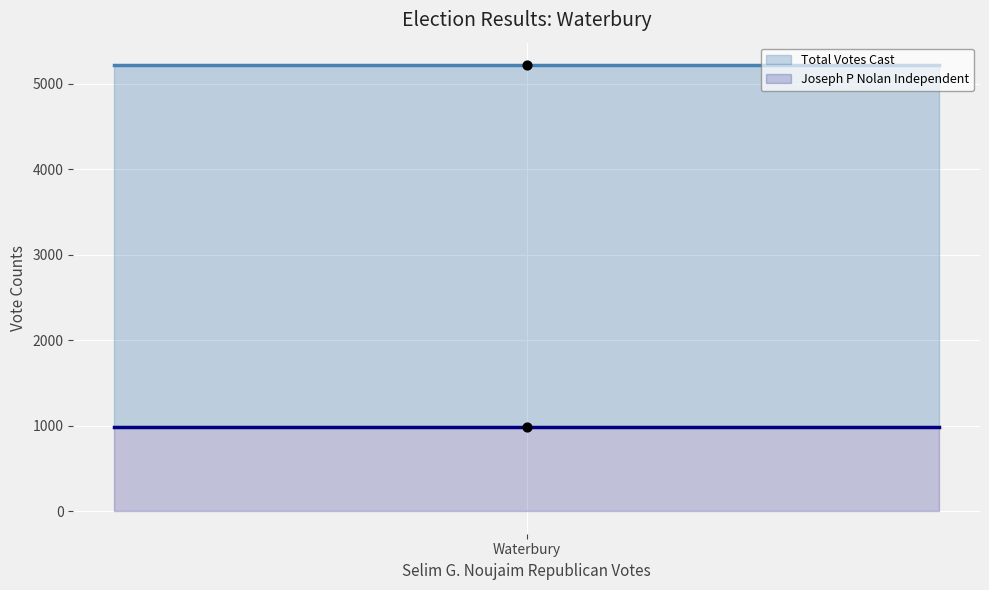

At which category is the sum across all series the highest?

Waterbury